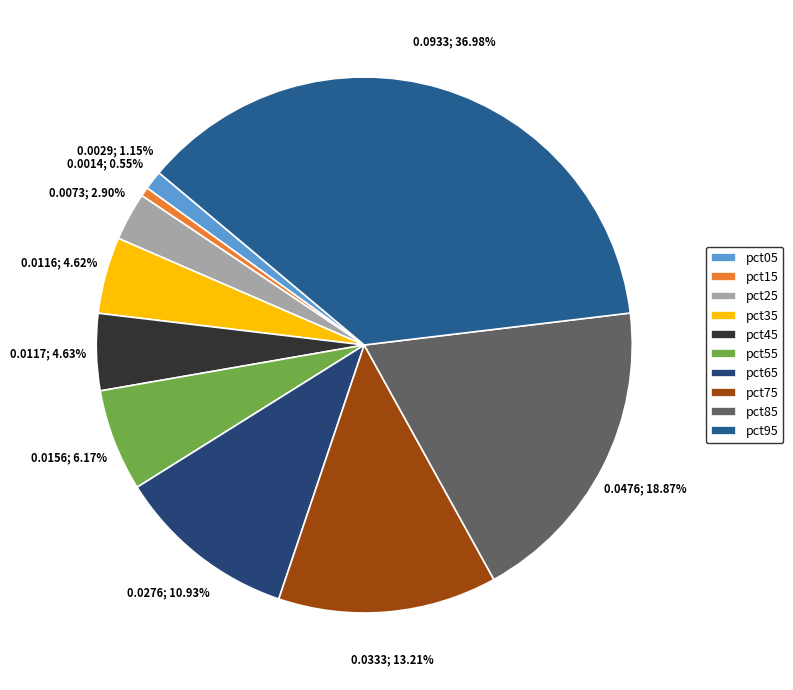

Count the number of slices in the pie.

10